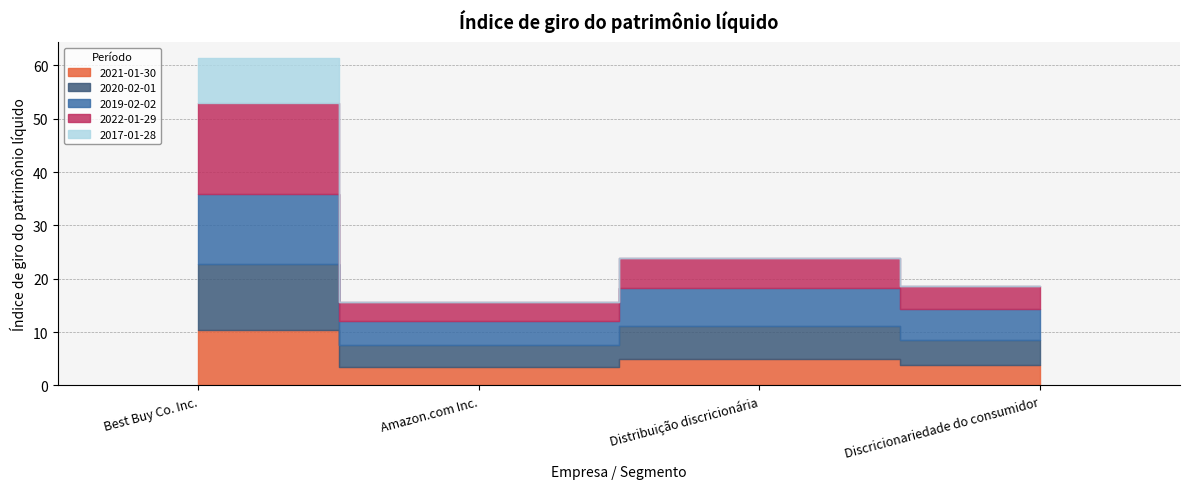

How many interior local valleys does the 2021-01-30 series have?

1